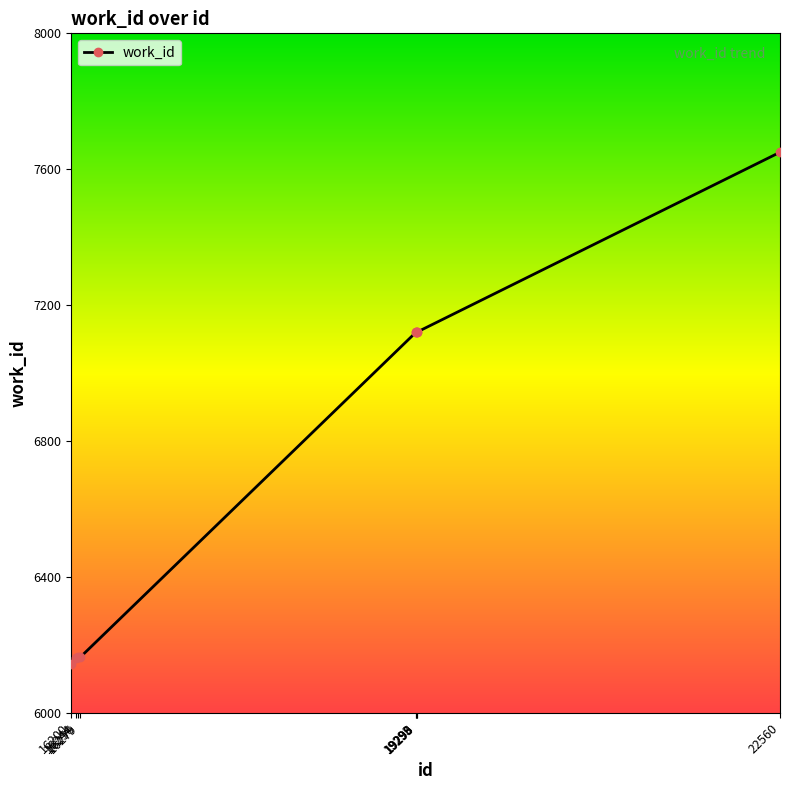

What is the change in value from 19293 to 22560?

+530